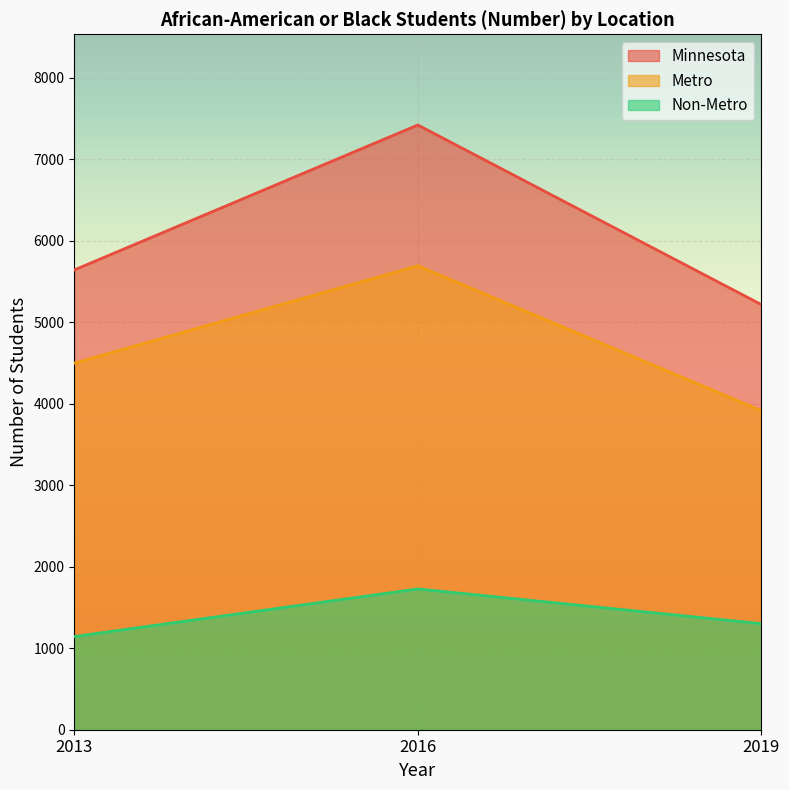

Which has a higher value, 2016 or 2013?

2016